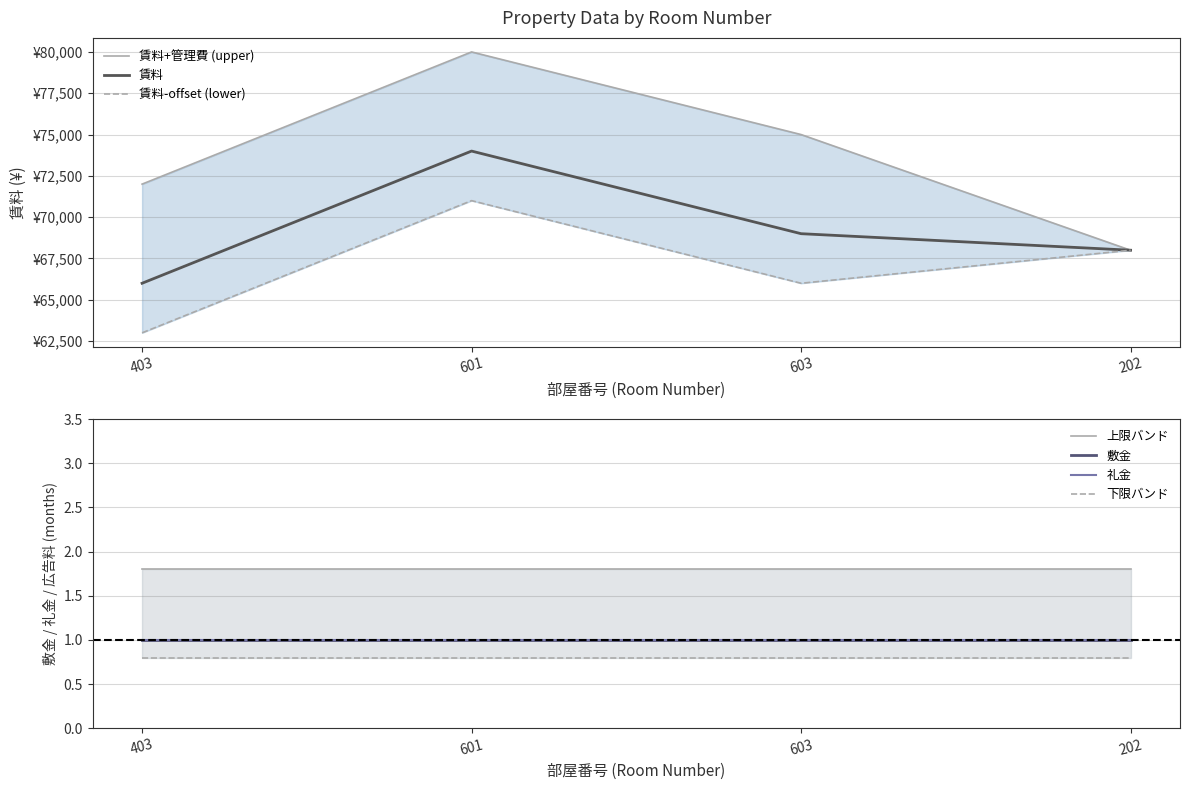

Reading right to left, what are all the values shown in this chart?

賃料: 68000	69000	74000	66000
管理費: 0	6000	6000	6000
敷金: 1	1	1	1
礼金: 1	1	1	1
広告料: 2	2	2	2